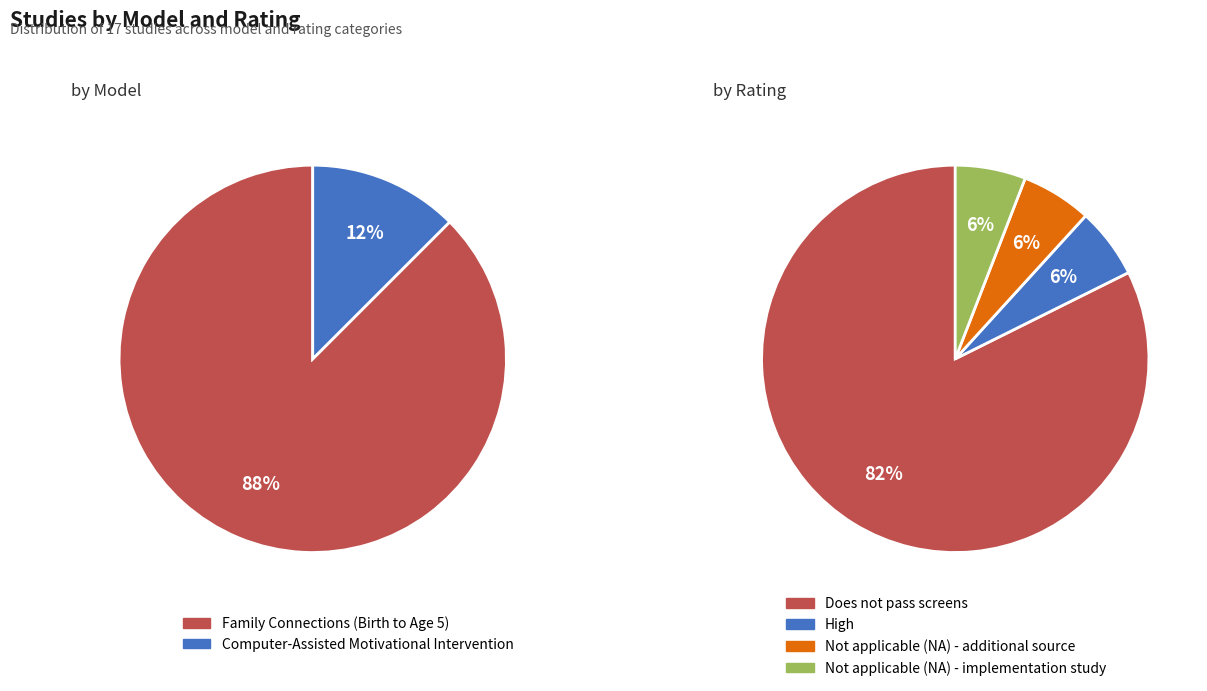

The Not applicable (NA) - implementation study slice represents 12% of the pie. True or false?

False